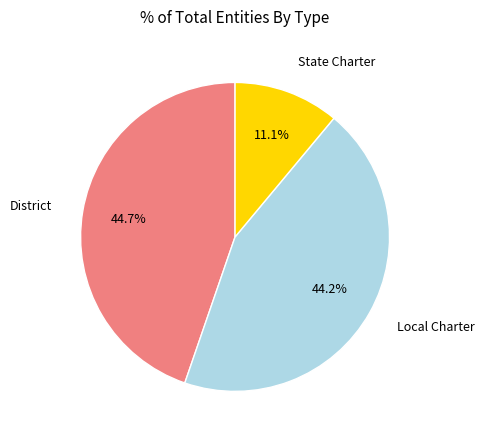

Does any single category account for the majority?

No